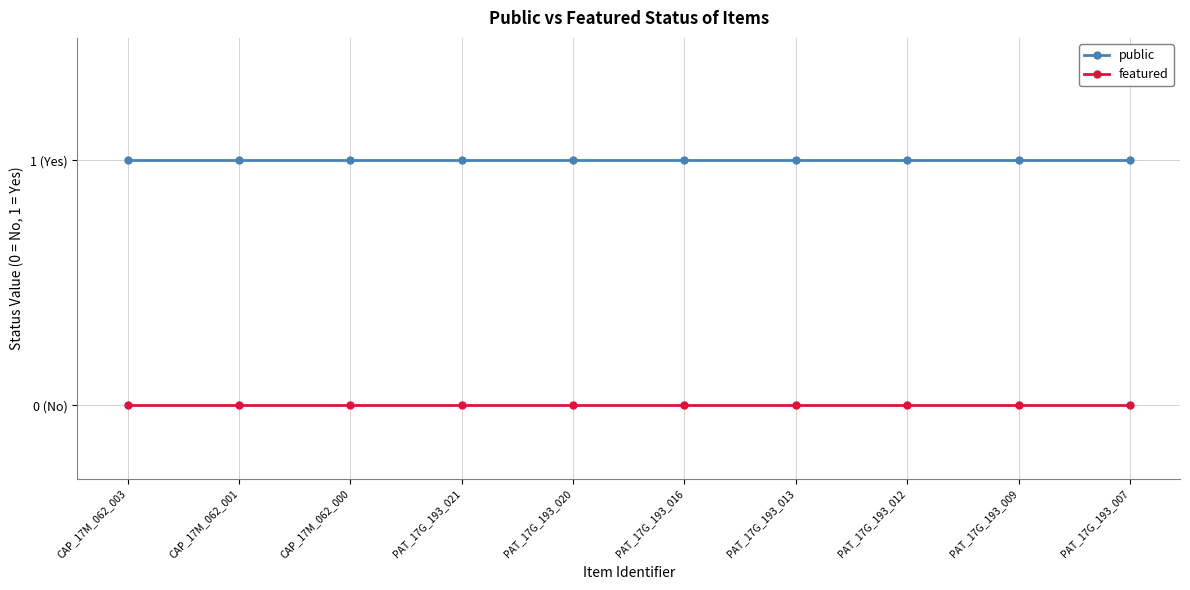

True or false: public and featured cross at least once.

False